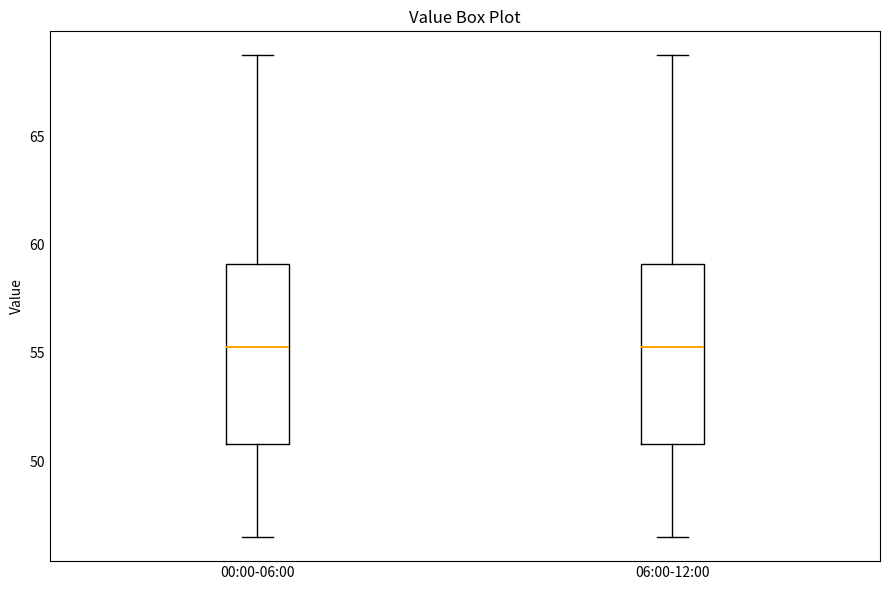

Where is the lower edge of the box for 06:00-12:00 on the y-axis? The values are not printed on the chart, so give them approximately, as read against the axis.

51.0